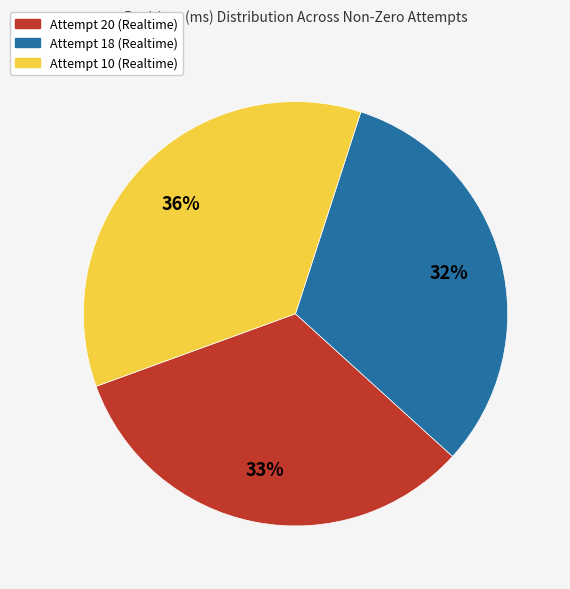

What is the ratio of the value at Attempt 20 (Realtime) to the value at Attempt 18 (Realtime)?

1.0